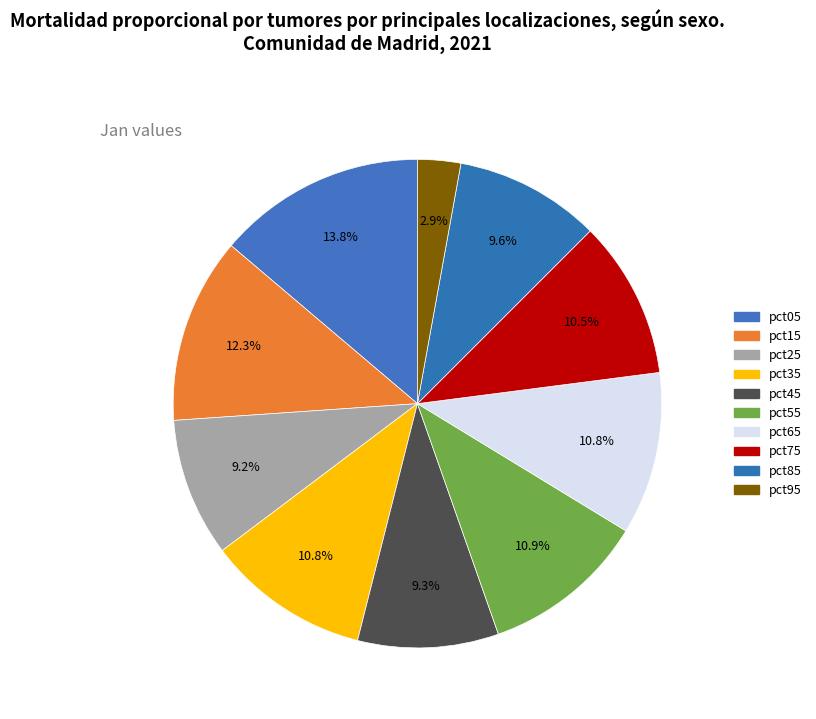

The pct45 slice represents 9% of the pie. True or false?

True